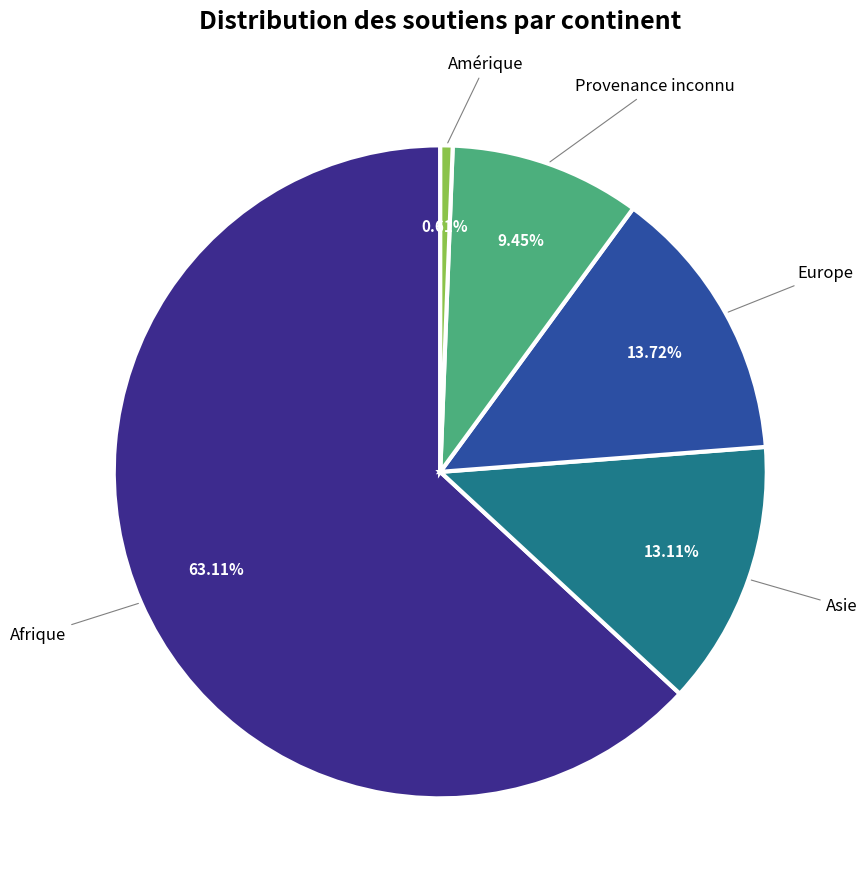

Is there any slice that represents more than half of the pie?

Yes